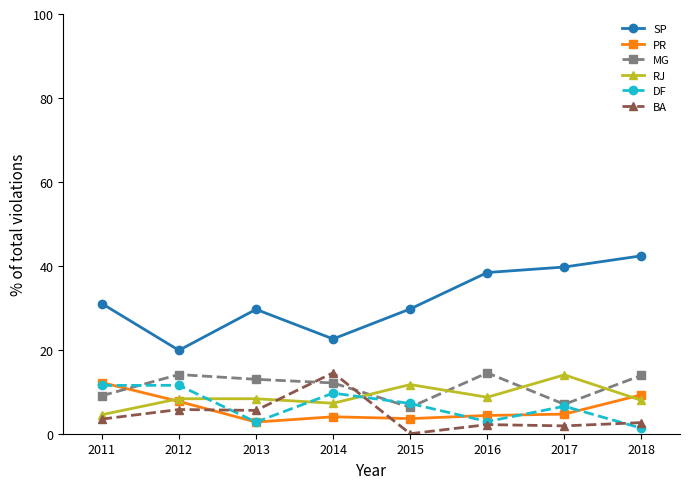

True or false: RJ has a value of 12.9 at 2018.

False